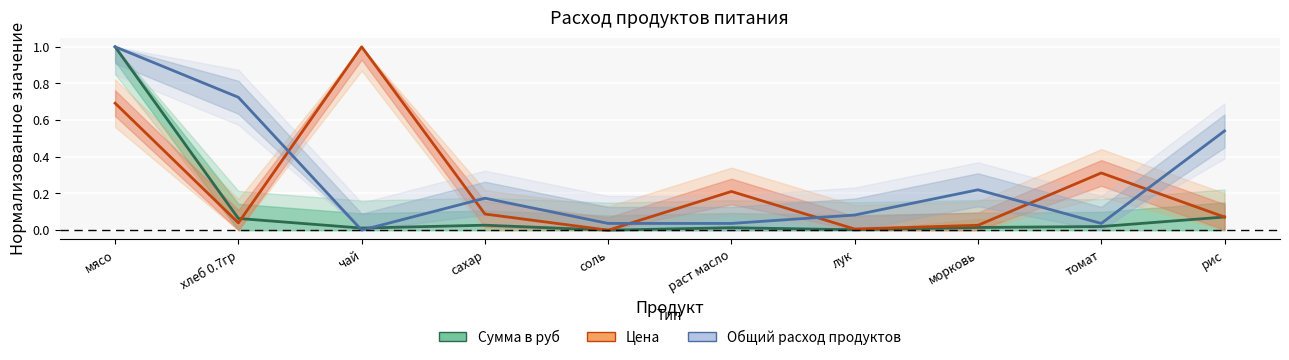

Rank the series at томат from lowest to highest value.

Сумма в руб, Общий расход продуктов, Цена